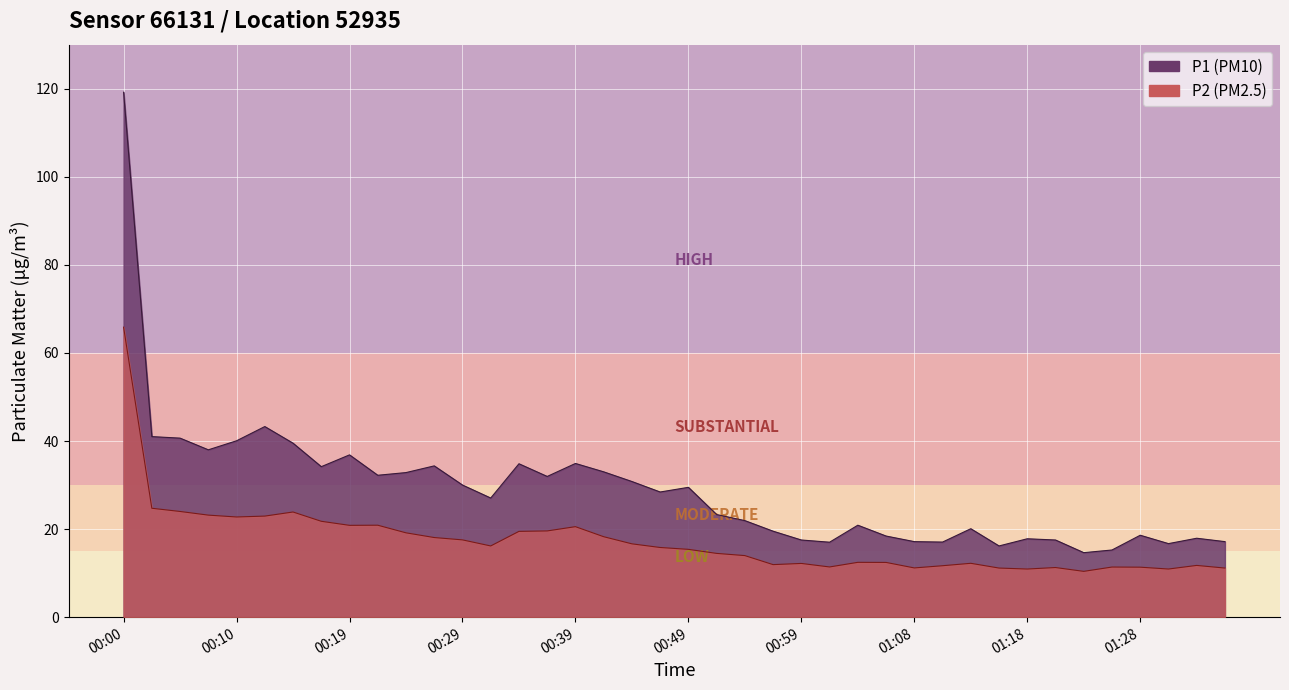

In P2, how many points are higher than both neighbors (excluding endpoints)?

9